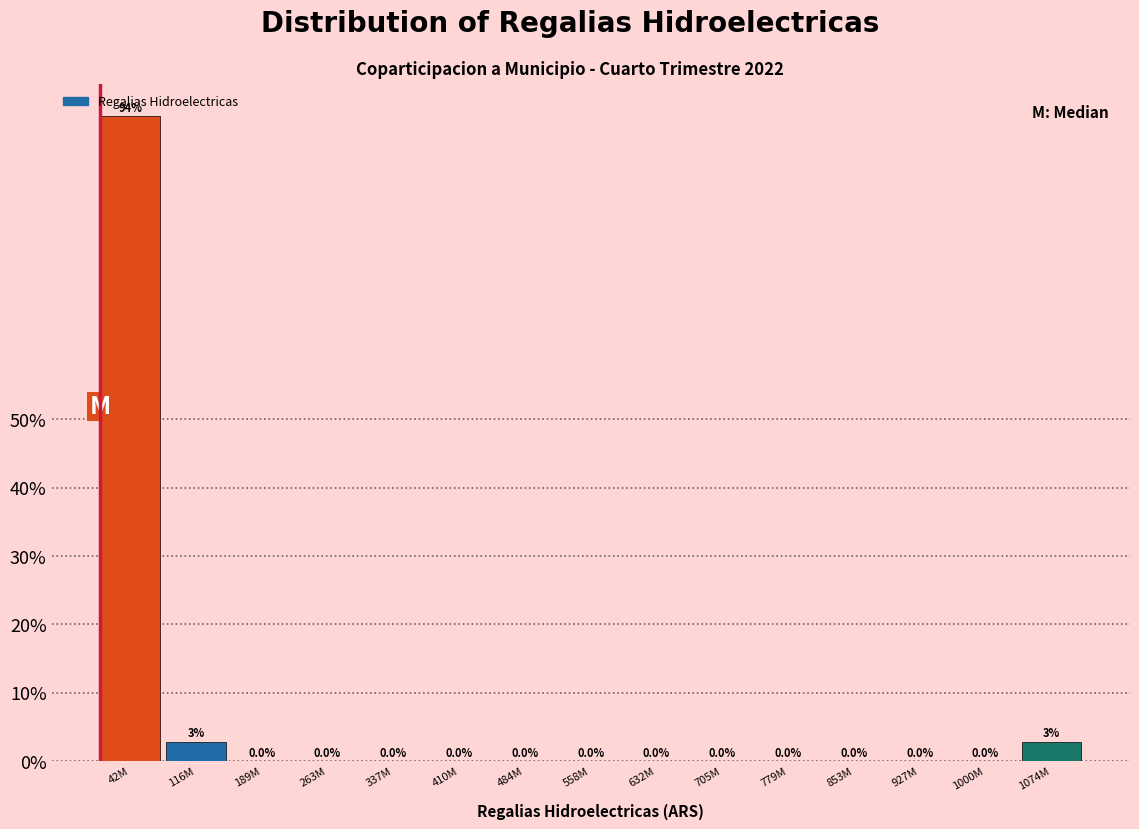

Which label corresponds to the largest value in the chart?

42M